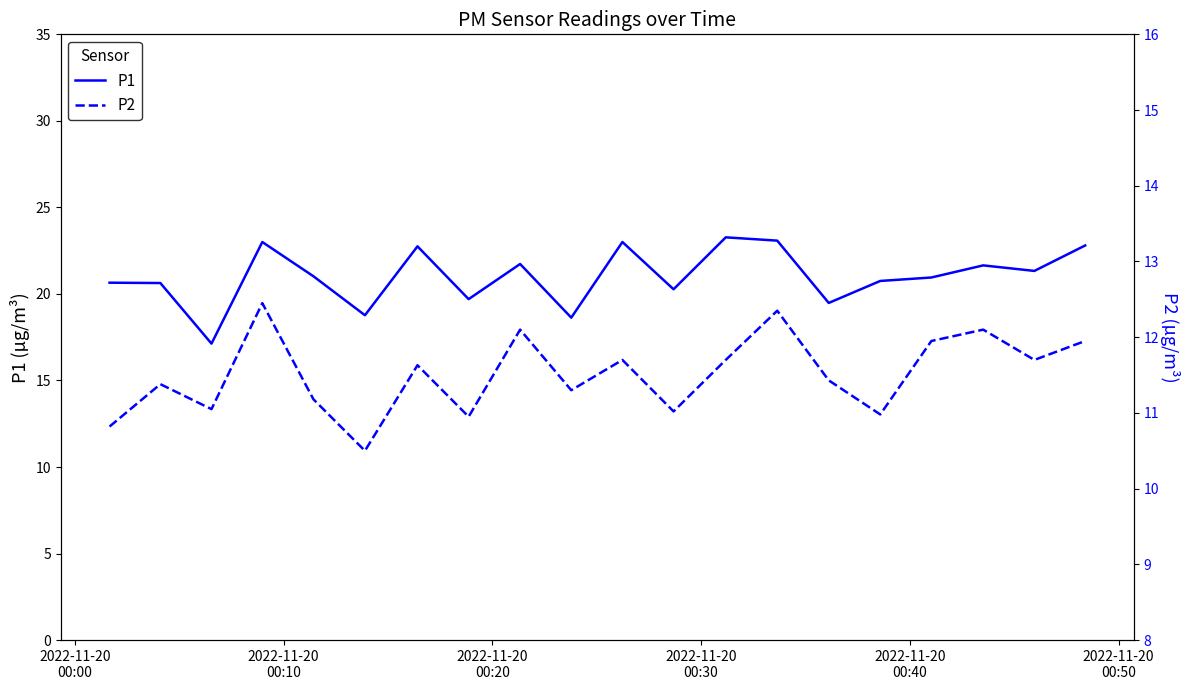

What is the minimum value for P1?

17.1